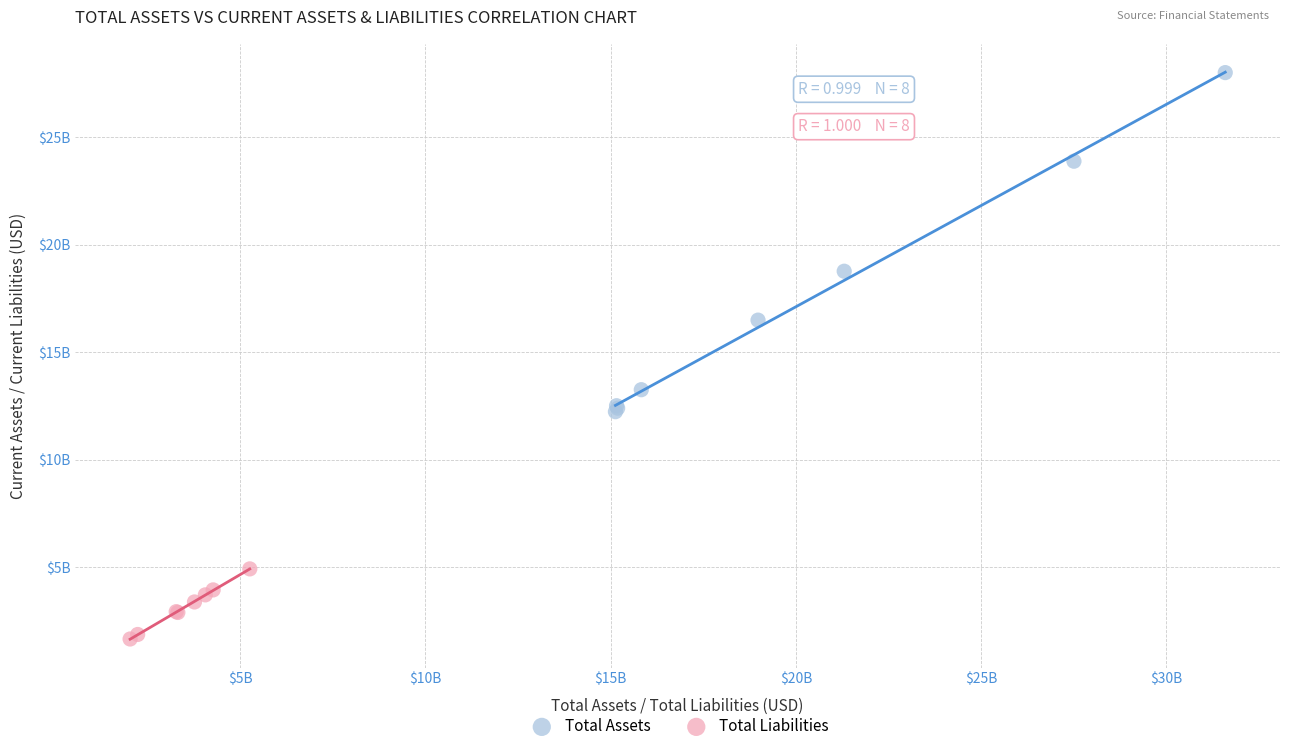

What are all the series names shown in the legend?

Total Assets, Total Liabilities